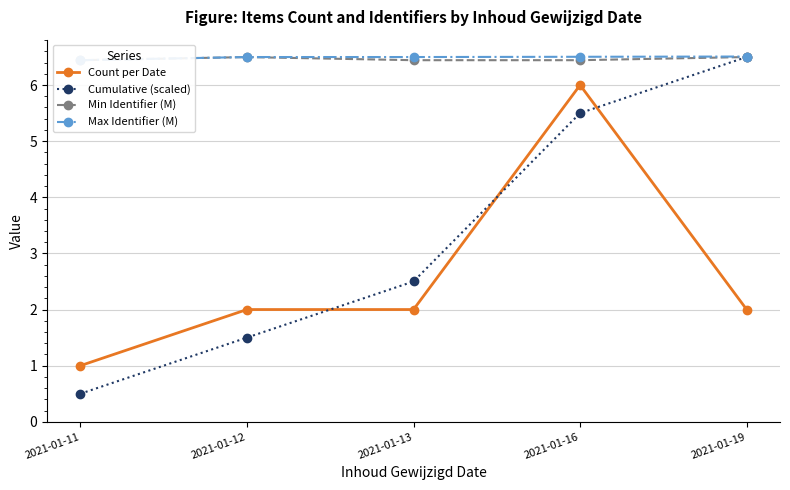

Between 2021-01-12 and 2021-01-13, which series saw the biggest shift?

Cumulative (scaled)